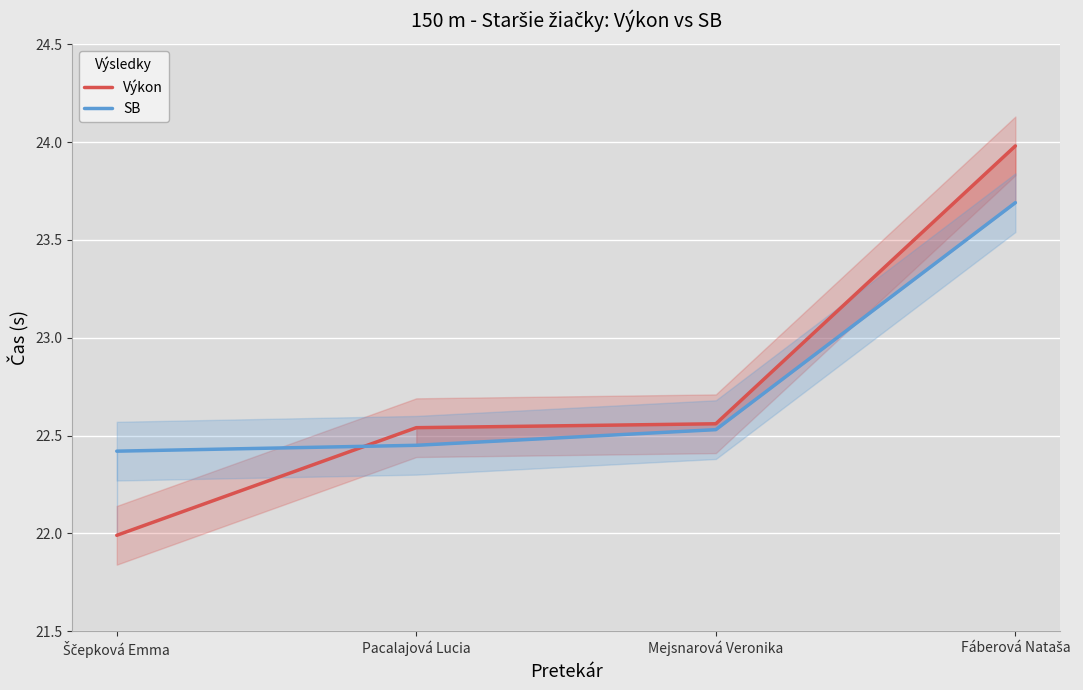

Reading left to right, what are all the values shown in this chart?

Výkon: 22.0	22.5	22.6	24.0
SB: 22.4	22.4	22.5	23.7